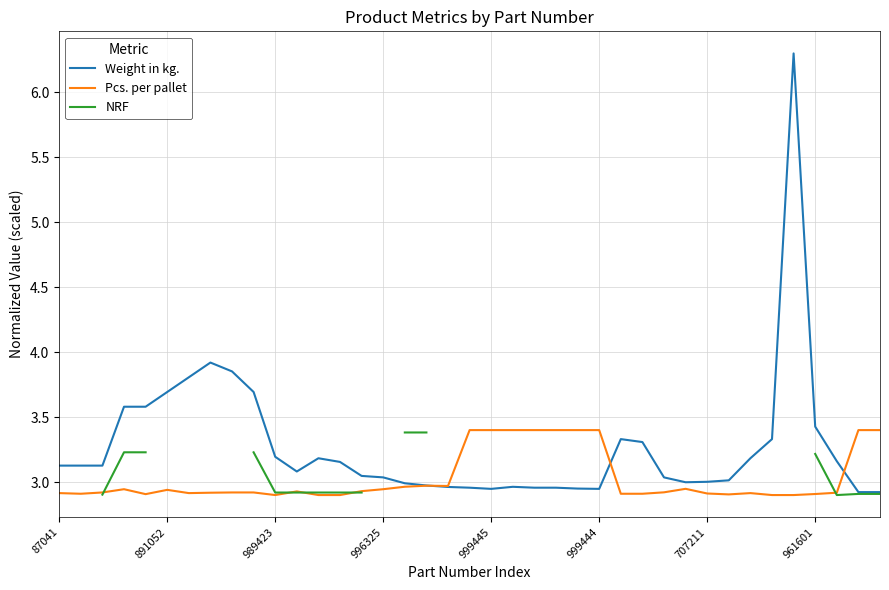

True or false: Pcs. per pallet has more than 0 points higher than both neighbors.

True